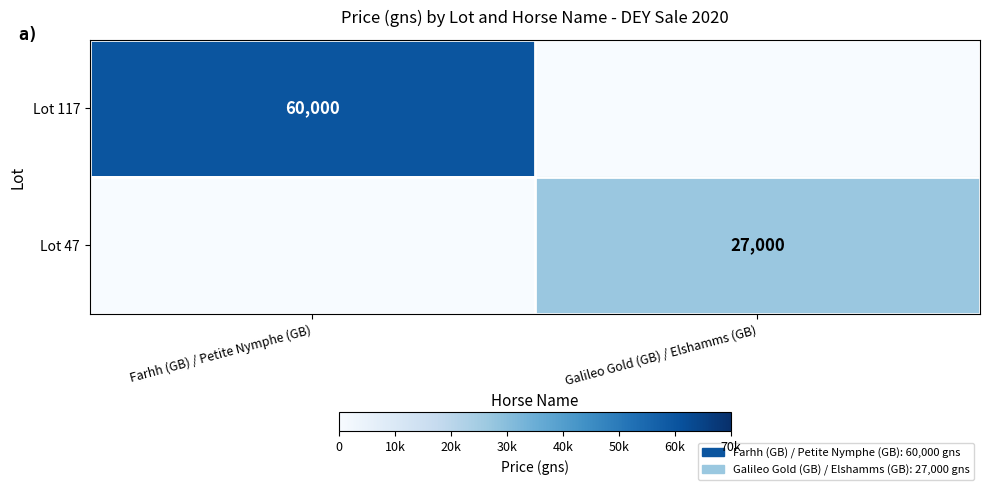

Is it true that Lot 47 equals 27000 at Galileo Gold (GB) / Elshamms (GB)?

True